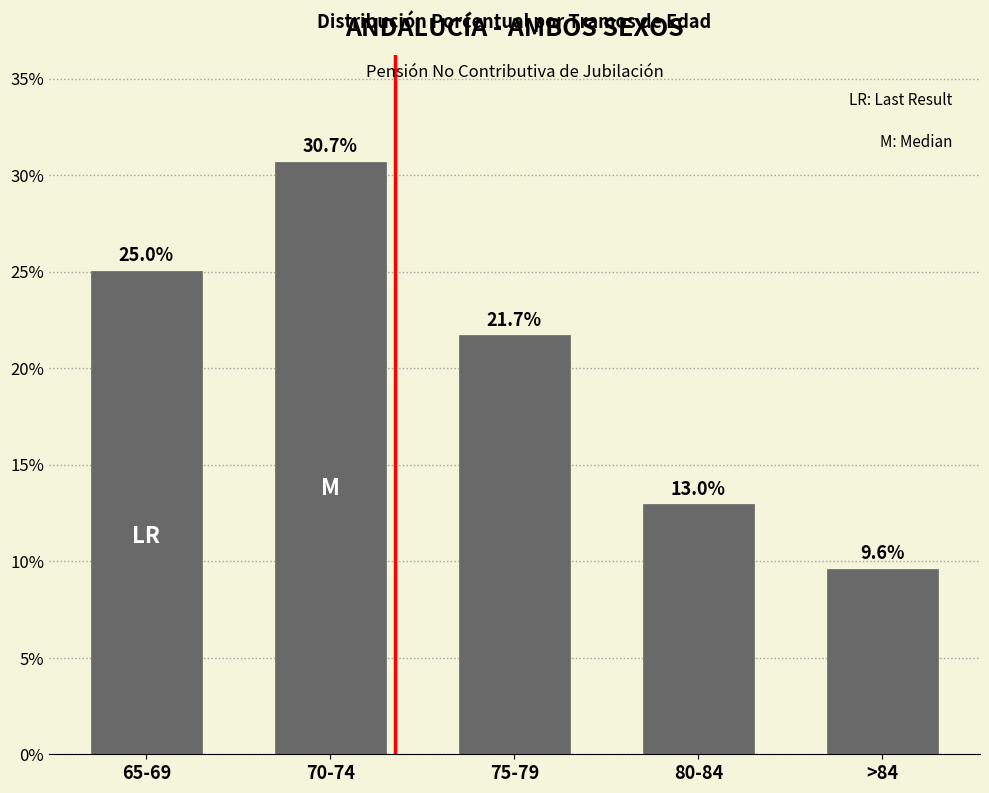

Reading right to left, extract all data points from this chart.

>84=9.6	80-84=13.0	75-79=21.7	70-74=30.7	65-69=25.0